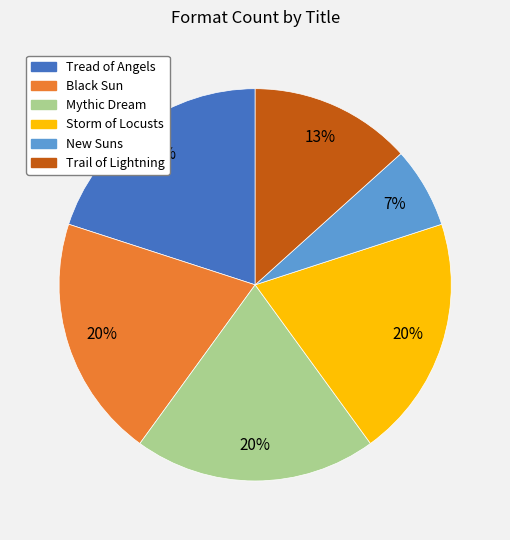

True or false: Storm of Locusts accounts for 20% of the total.

True